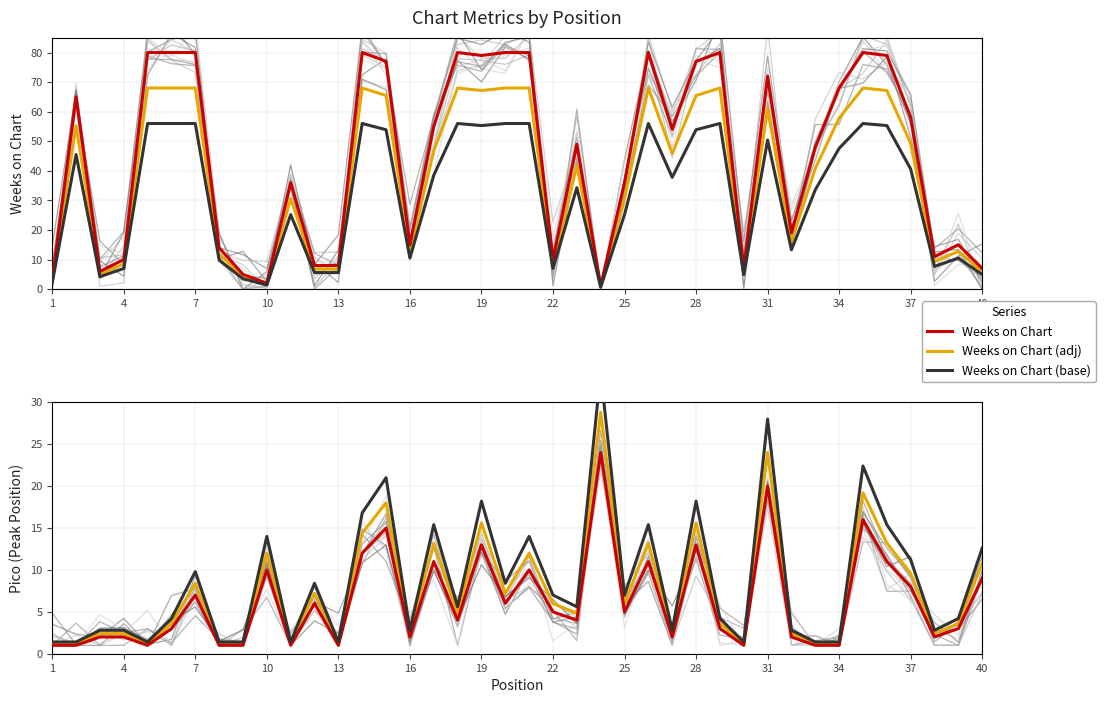

Which series has the largest total across all categories?

Weeks on Chart